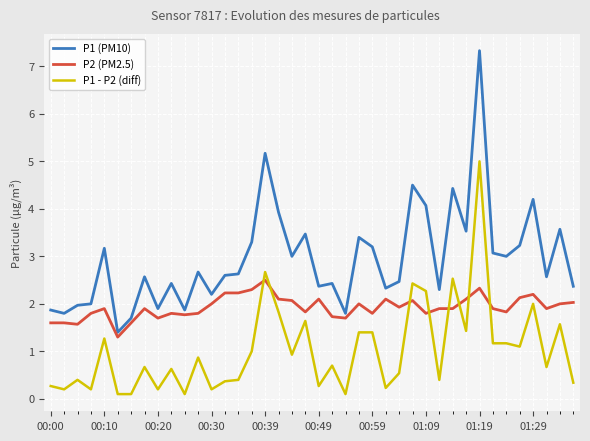

List the series in order of their peak value, highest first.

P1 (PM10), P1 - P2 (diff), P2 (PM2.5)